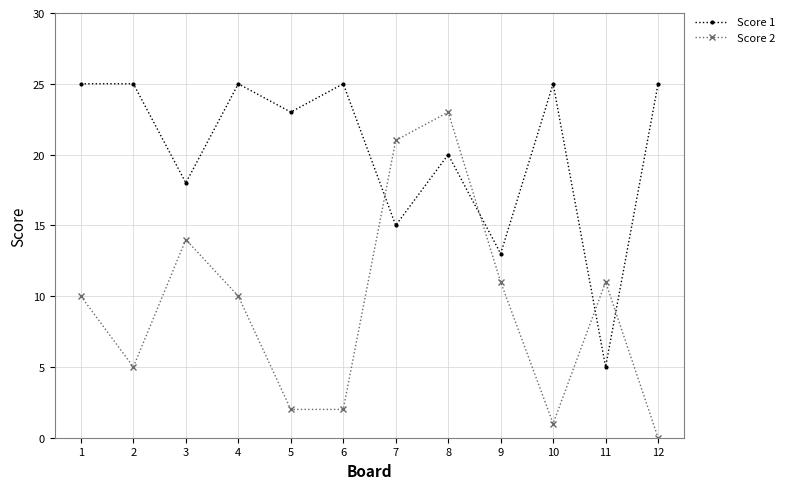

How many values in the Score 1 series are below 25?

6